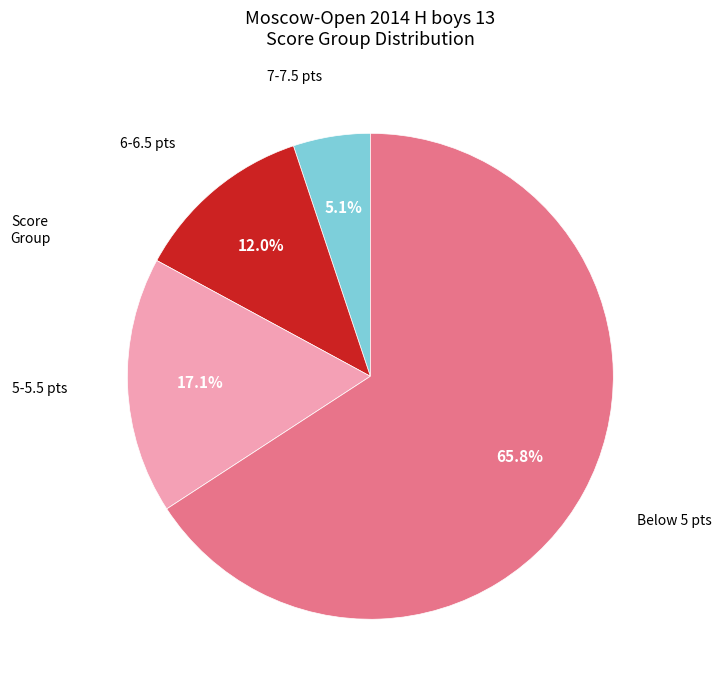

Does any single category account for the majority?

Yes